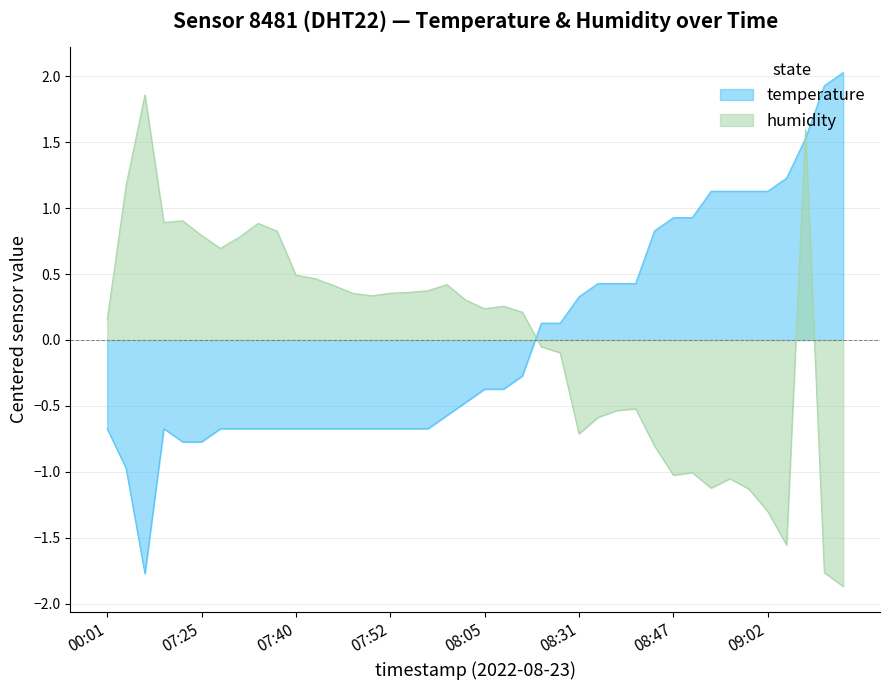

What position from the left is 07:33?

9